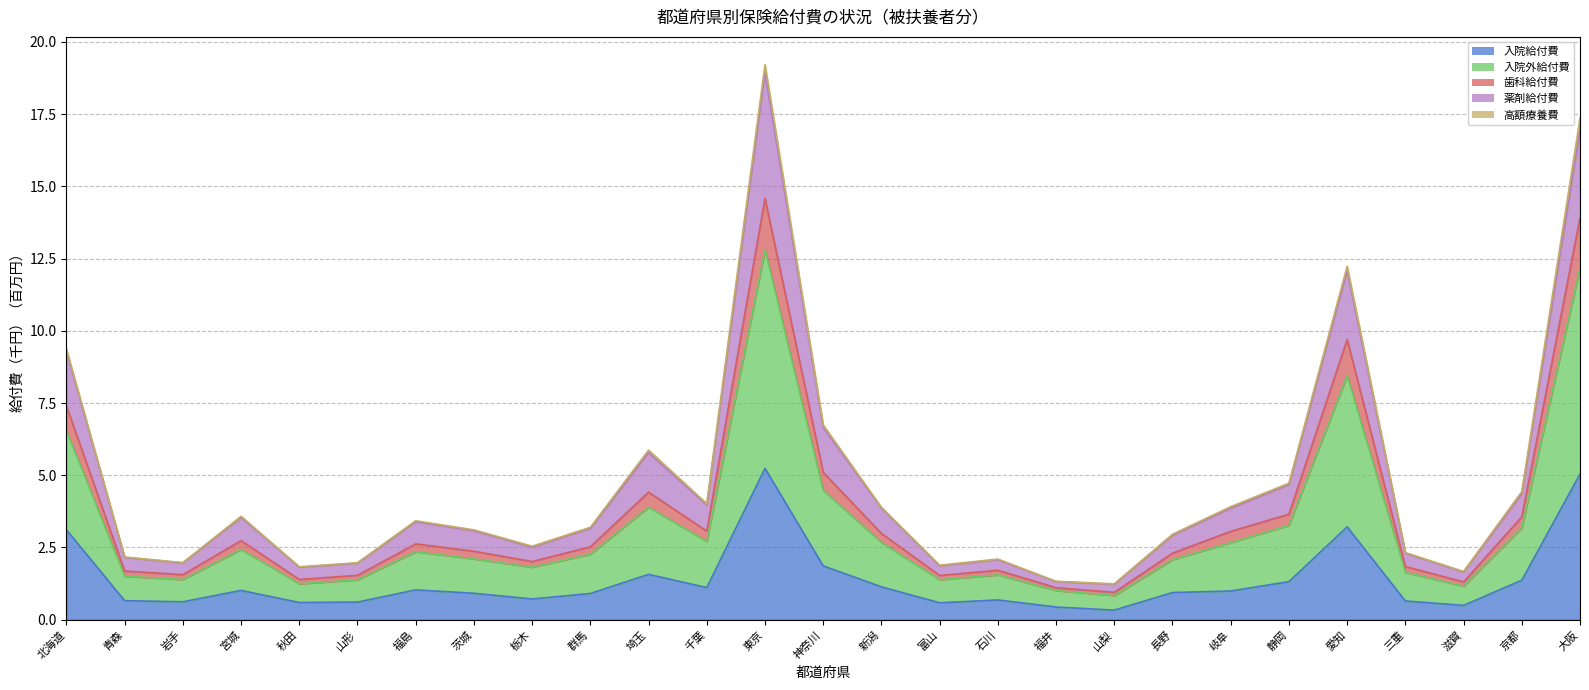

True or false: 入院外給付費 and 歯科給付費 intersect in this chart.

False